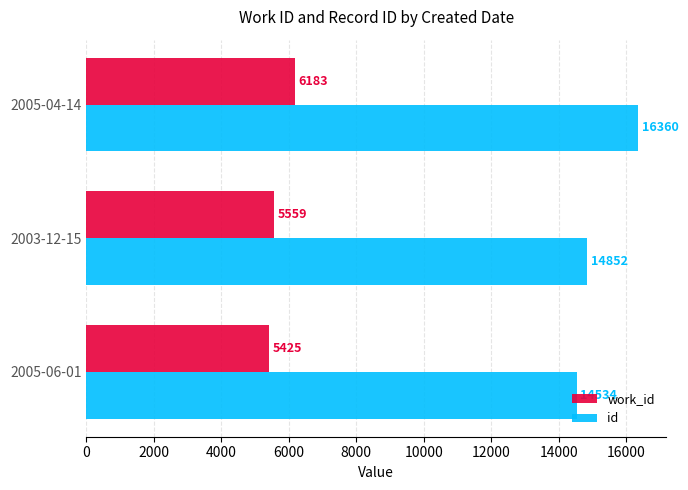

Which series has the widest spread of values?

id